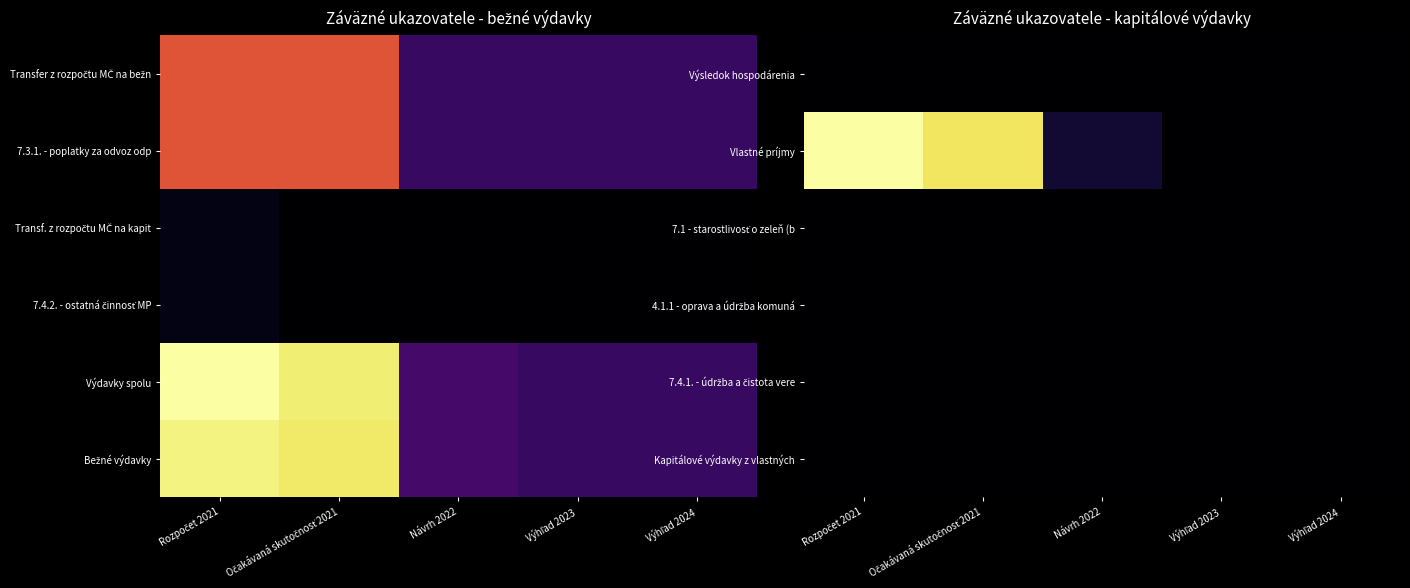

Is the value of Vlastné príjmy at Výhľad 2024 greater than the value of Kapitálové výdavky z vlastných at Návrh 2022?

No